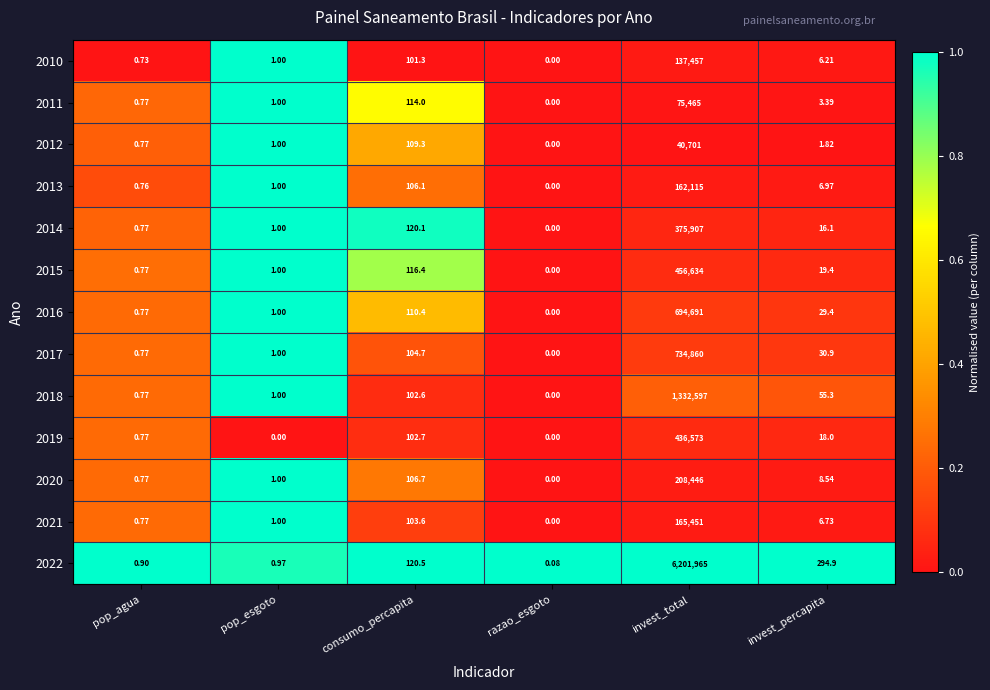

What is the difference between the highest and lowest values at pop_agua?

0.2